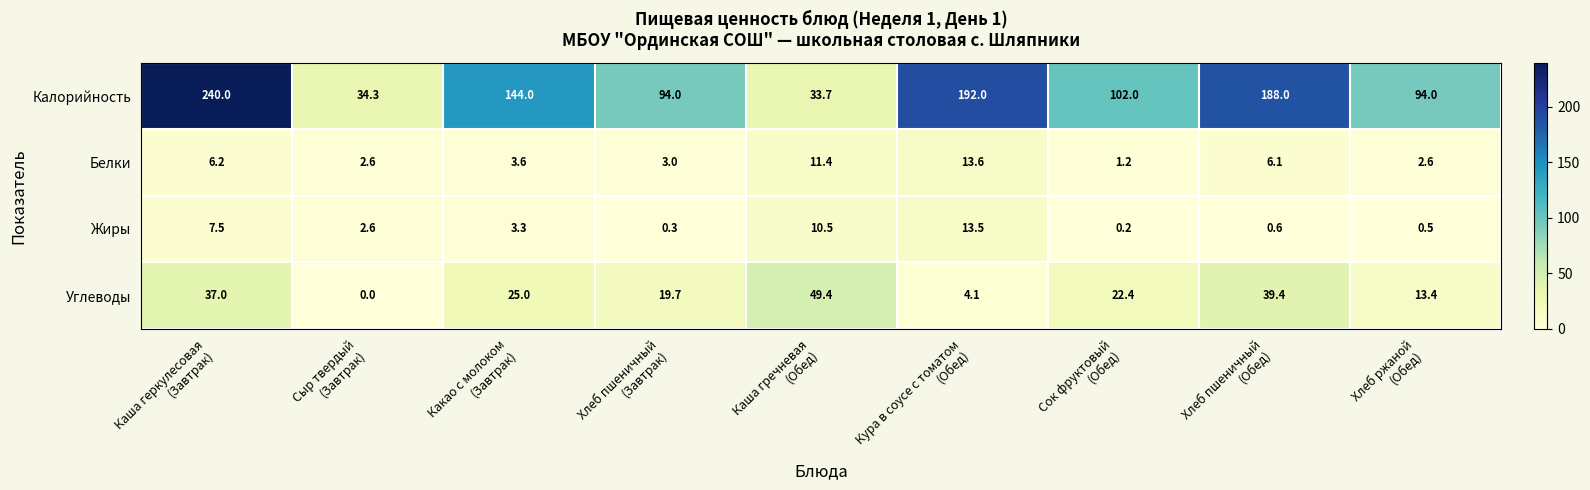

How many distinct data groups are displayed?

4